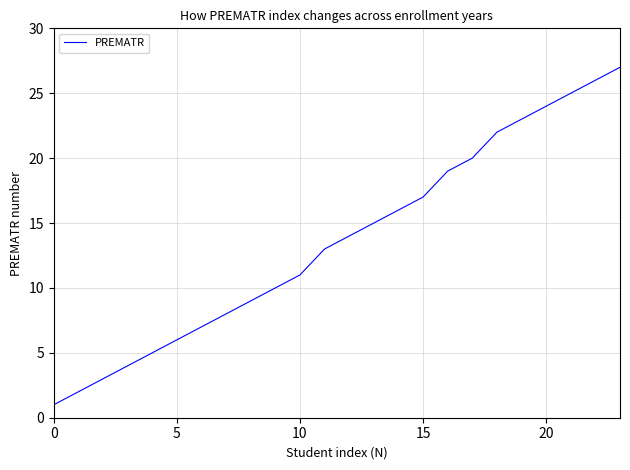

What is the difference between the maximum and minimum values?

26